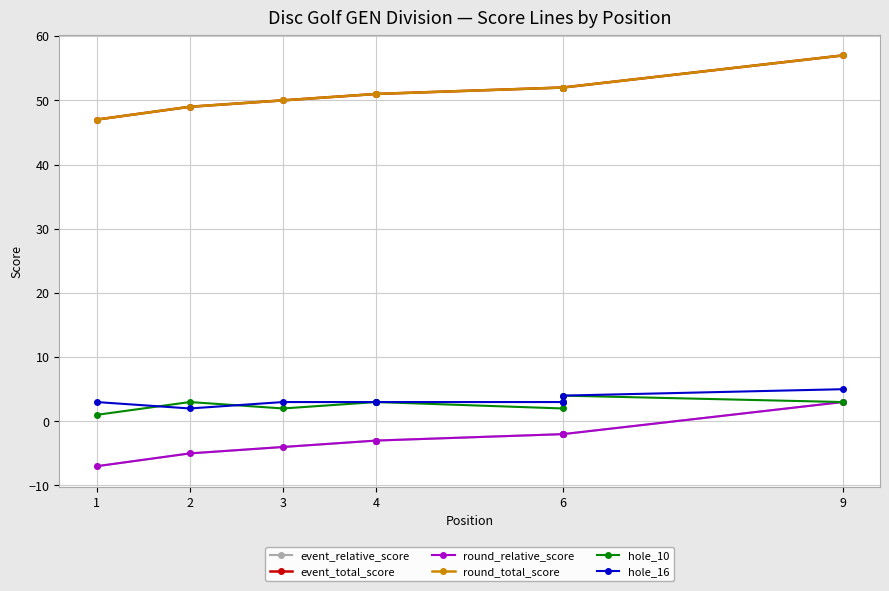

What is the approximate value of event_total_score at 6?

52